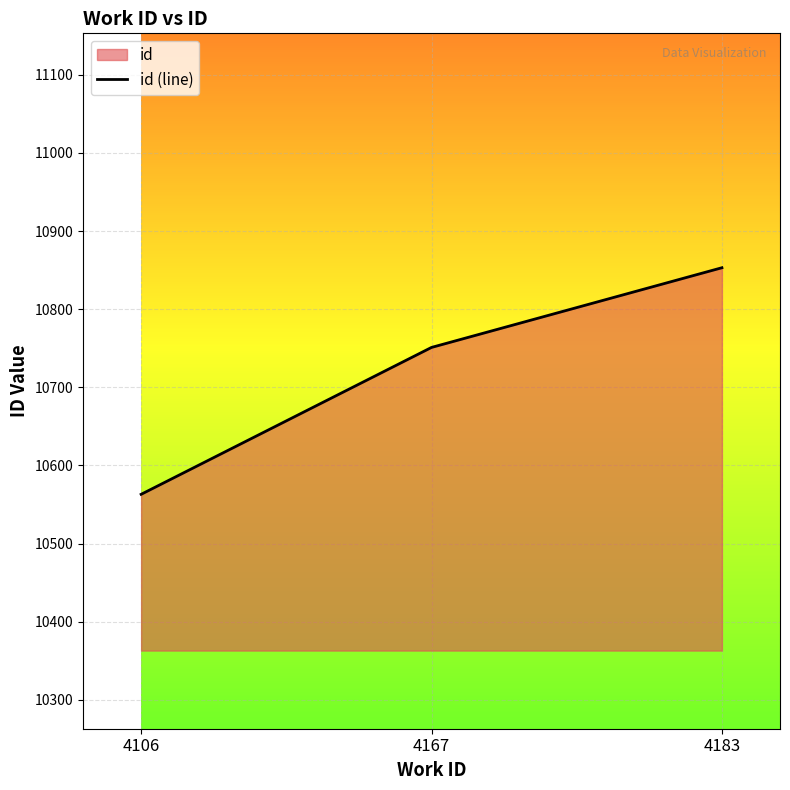

Approximately how many times larger is the value at 4106 compared to 4183?

1.0